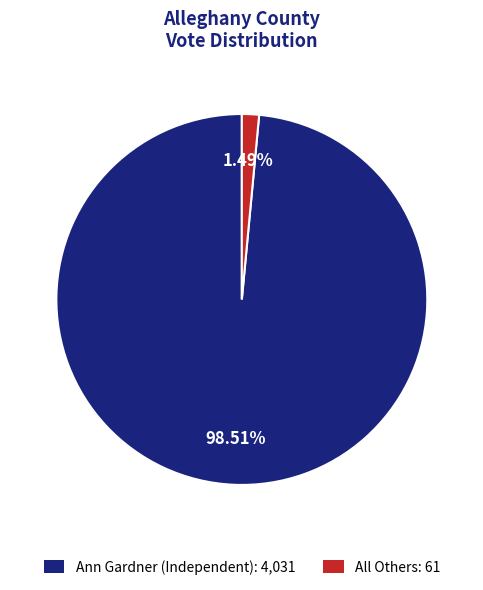

Rank the categories by value from lowest to highest.

All Others, Ann Gardner (Independent)